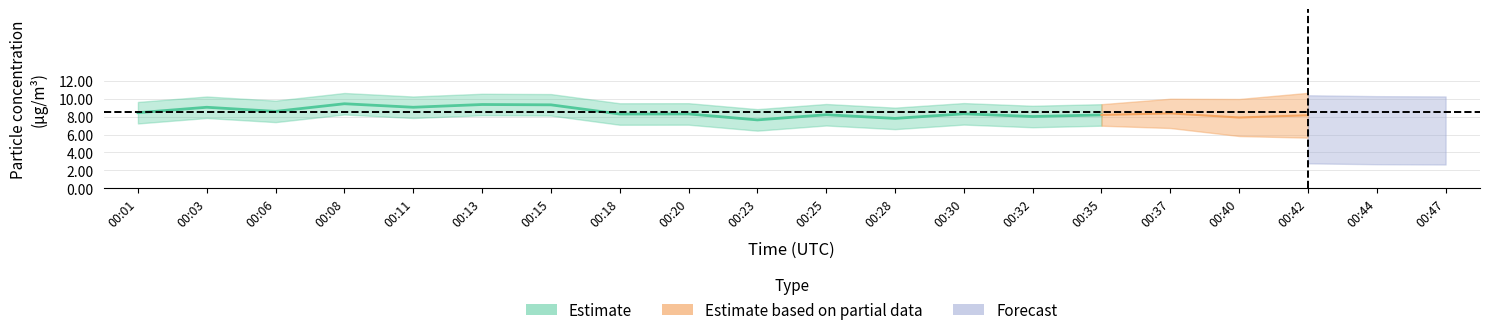

True or false: P2 has more than 0 points higher than both neighbors.

True